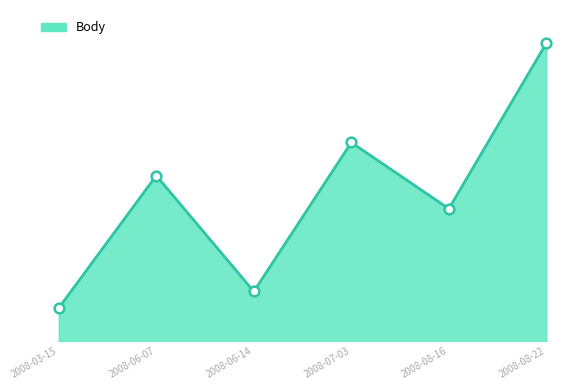

The chart shows a value of 3.4 at 2008-07-03. True or false?

False